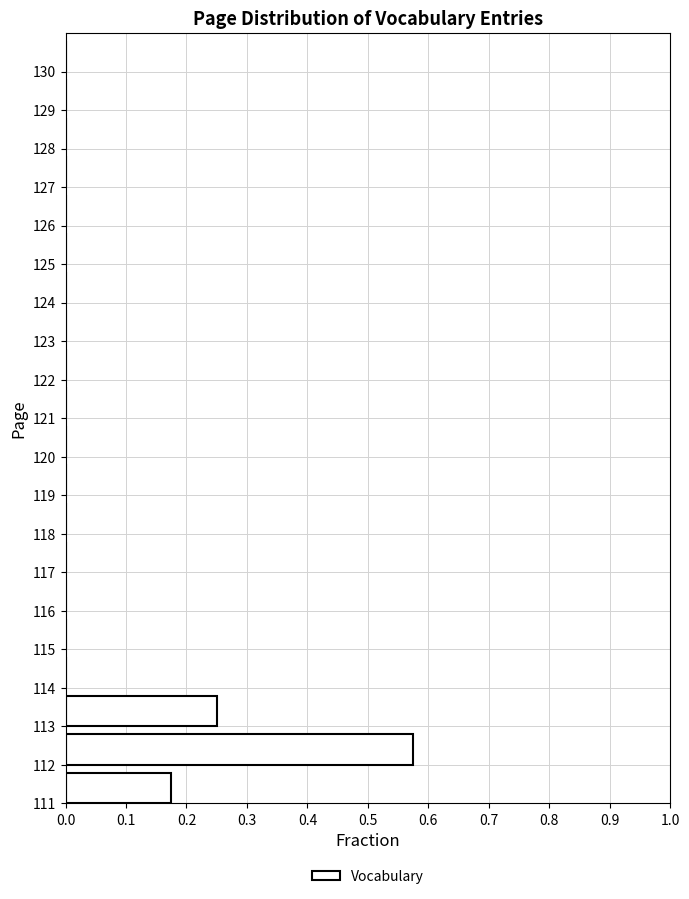

How long is the bar that spans 113 to 114 on the y-axis? The values are not printed on the chart, so give them approximately, as read against the axis.

0.25